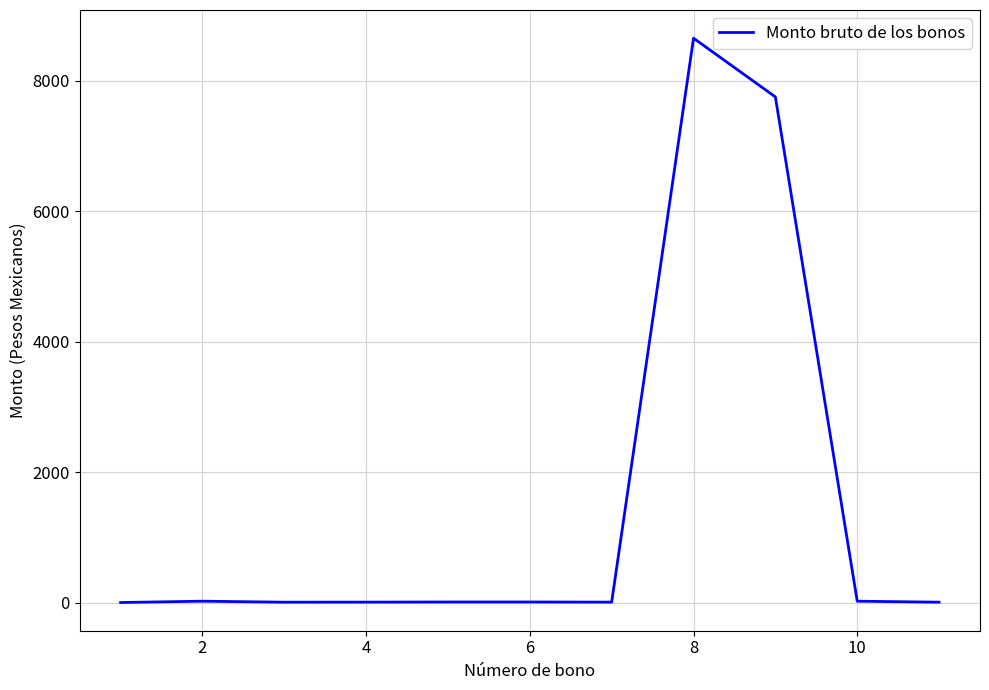

Count the number of categories in the chart.

11